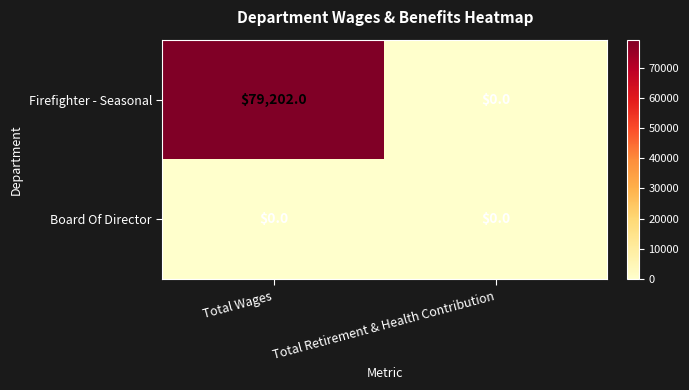

Reading right to left, extract all data points from this chart.

Firefighter - Seasonal: 0	79202
Board Of Director: 0	0